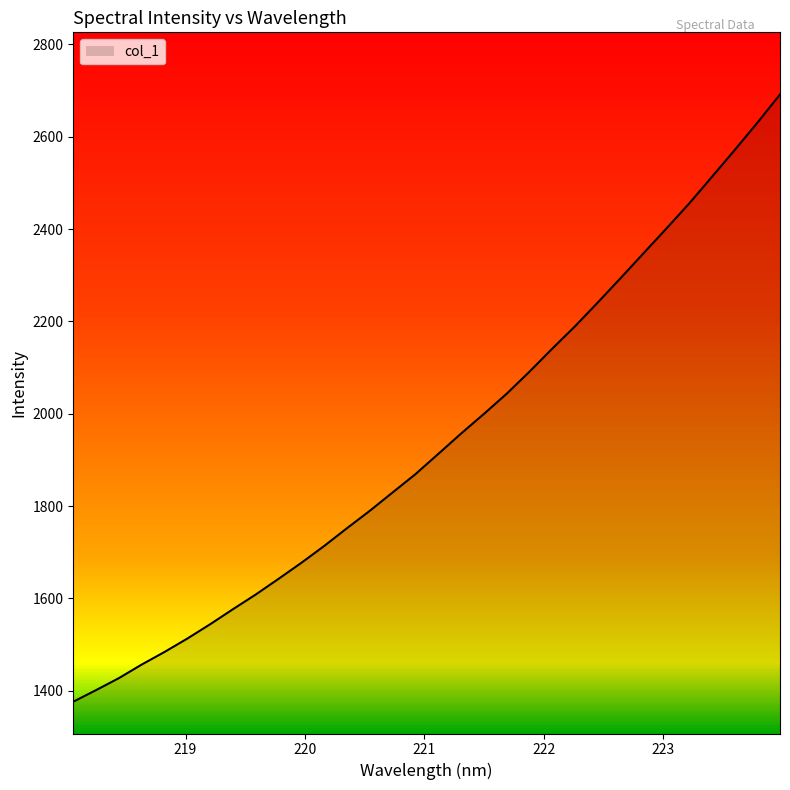

What is the smallest value displayed?

1376.1